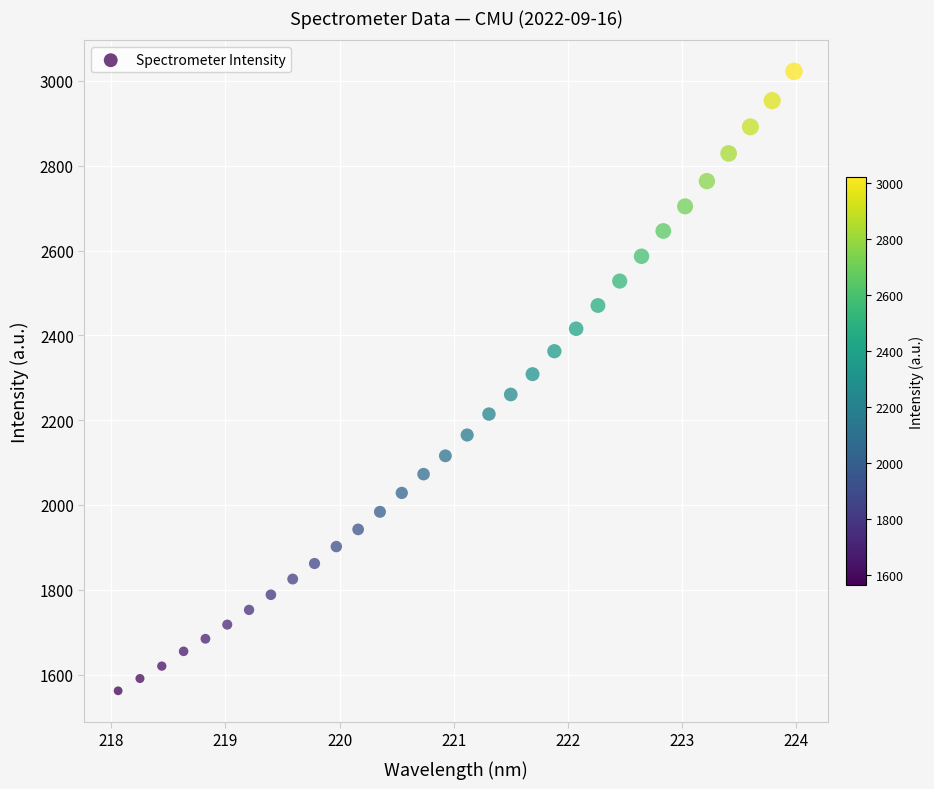

What is the range of X values (max minus min)?

5.9